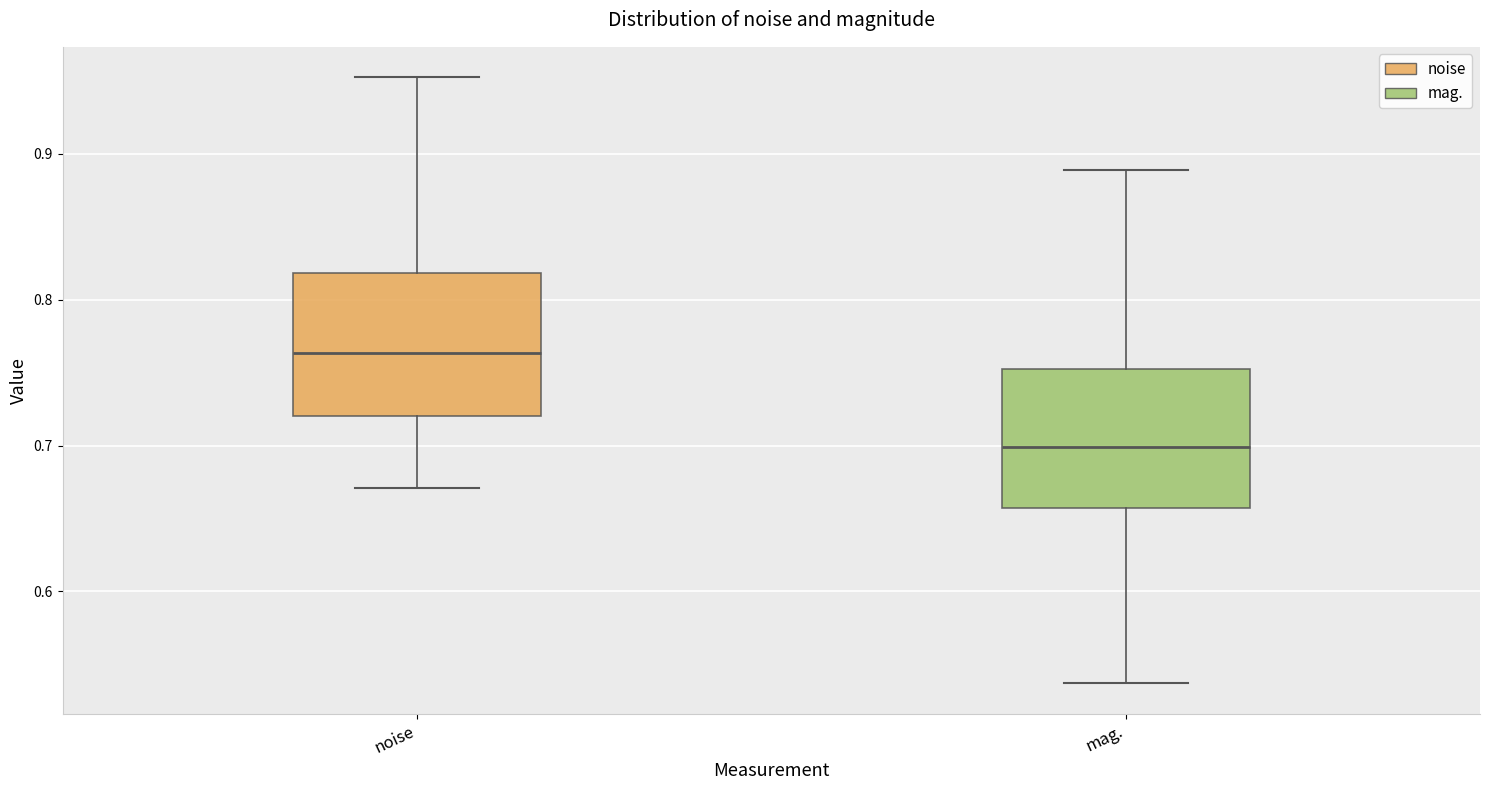

Which box has the lowest median line?

mag.